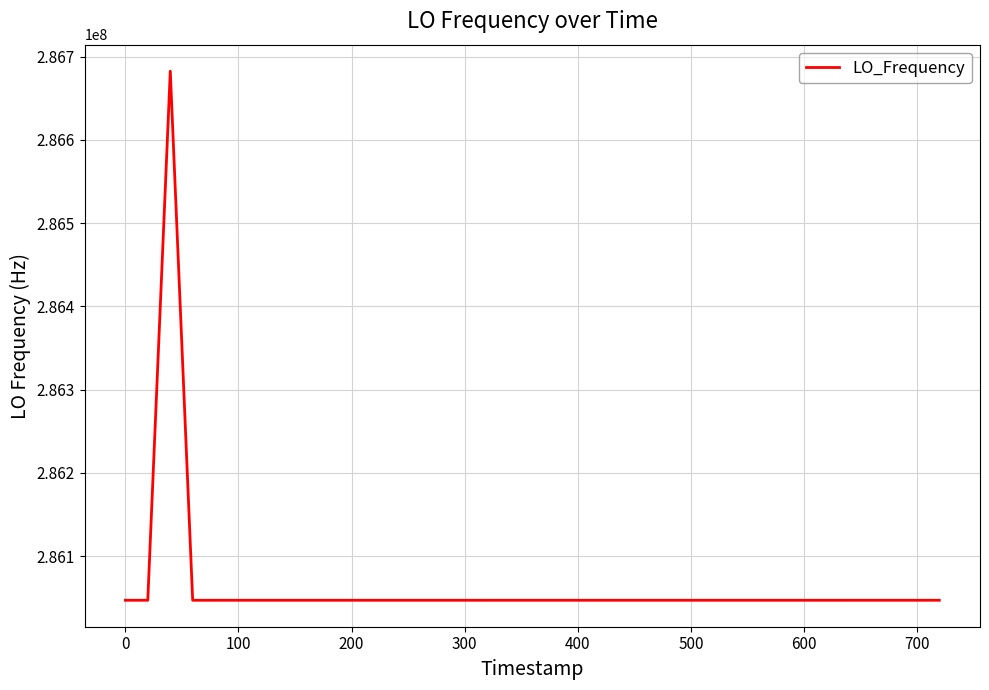

What is the minimum value shown in the chart?

286046997.1